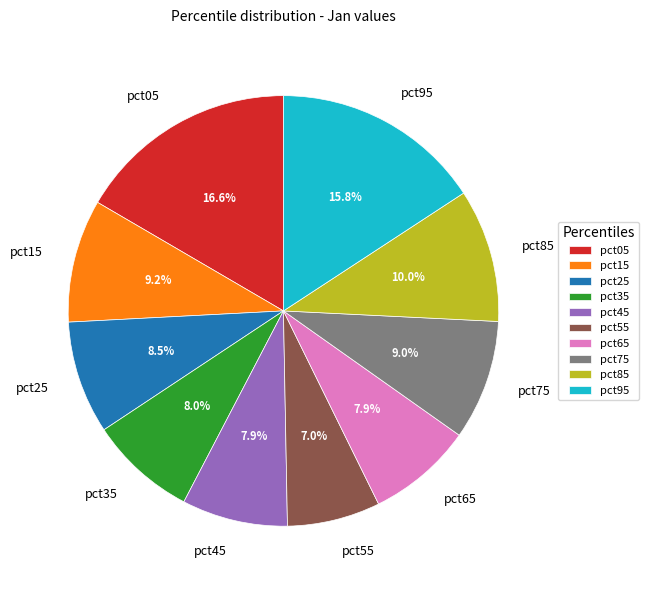

Is the sum of pct15 and pct25 greater than half?

No